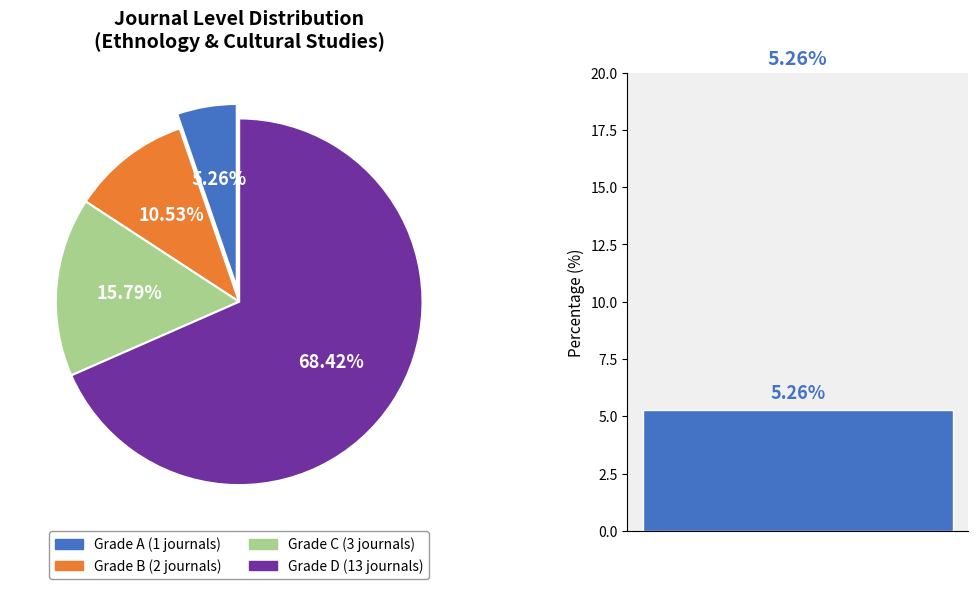

How many segments does this pie chart have?

4